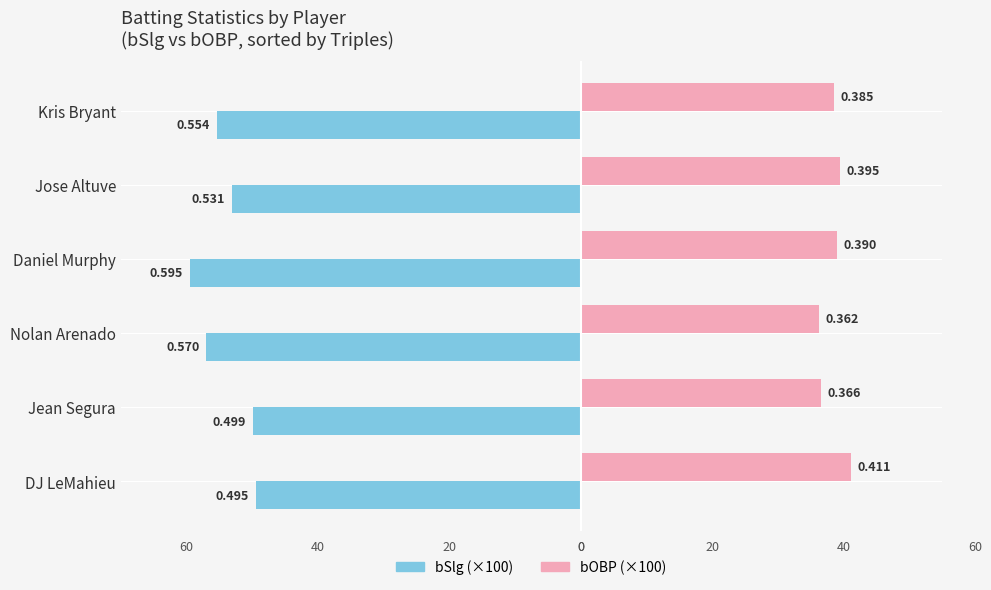

Is it true that bOBP equals 36.2 at Nolan Arenado?

True